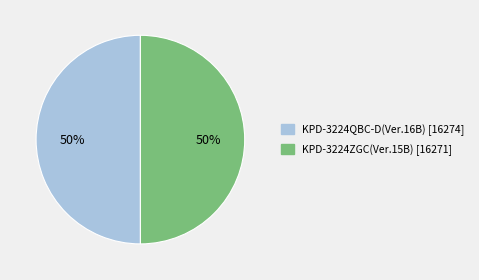

Approximately how many times larger is the value at KPD-3224ZGC(Ver.15B) compared to KPD-3224QBC-D(Ver.16B)?

1.0